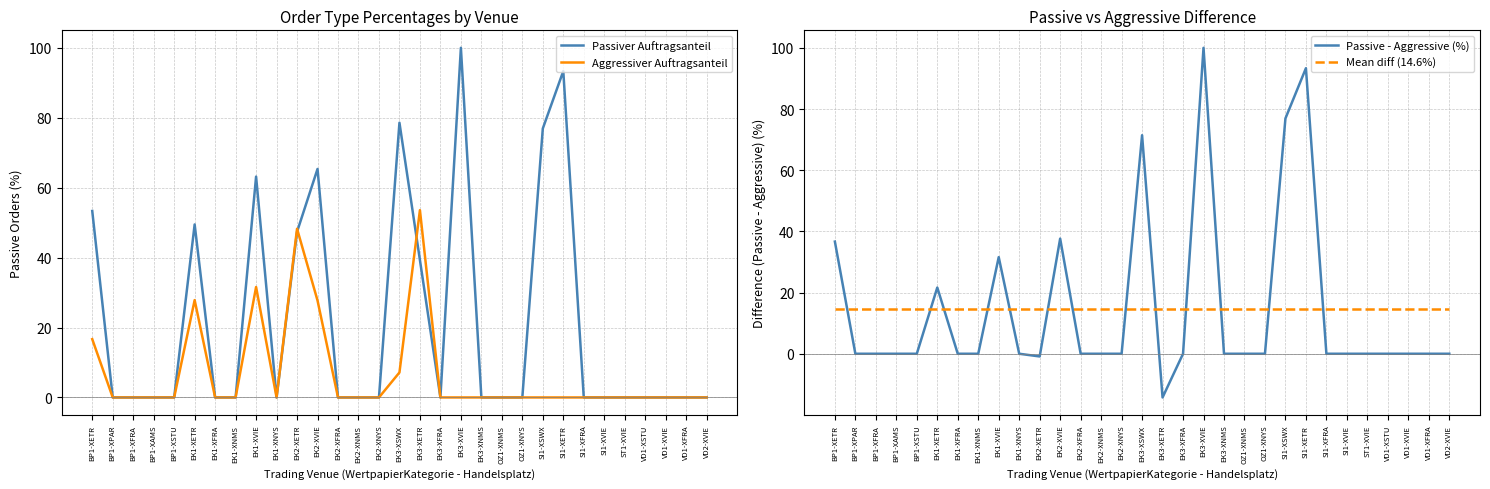

Is it true that Passive - Aggressive (%) equals 0.0 at EK2-XNMS?

True